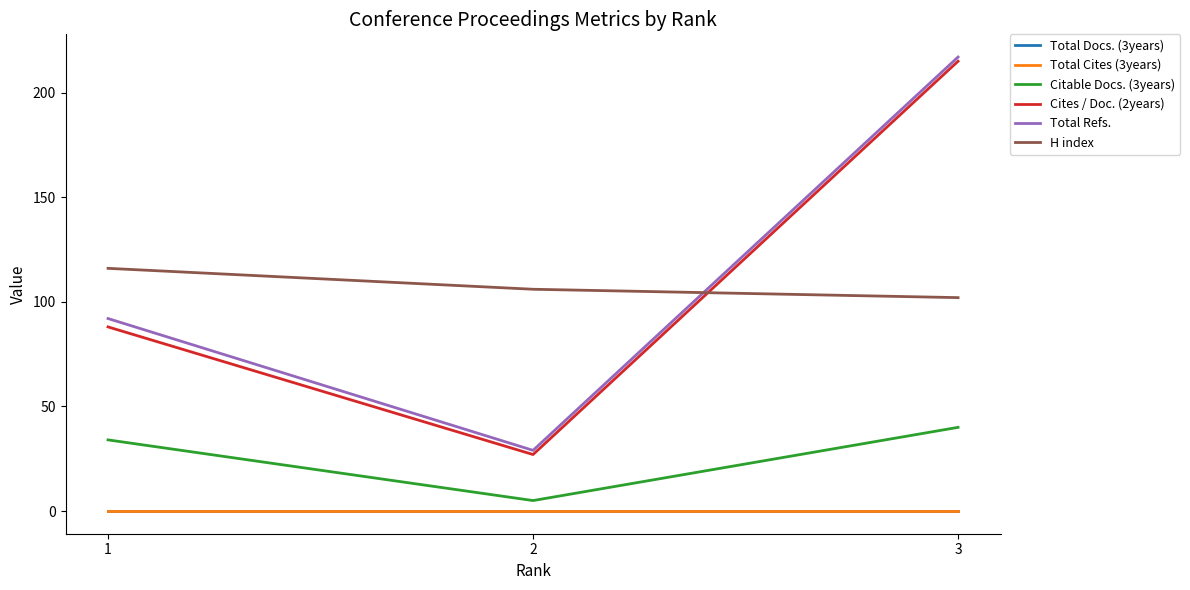

At which label is H index closest to 109?

2